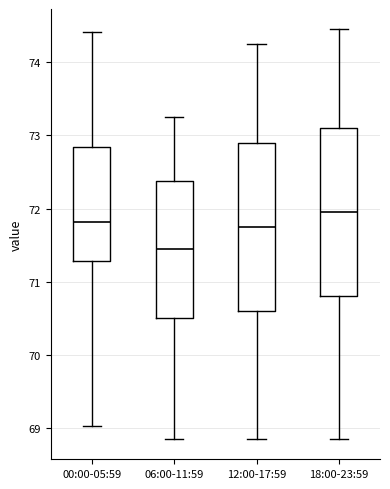

Reading left to right, transcribe this box plot: for each box, give where its median line is, the range the box spans, and where its two whiskers end, as read against the y-axis. The values are not printed on the chart, so give them approximately, as read against the axis.

00:00-05:59: median 71.8, box 71.3 to 72.8, whiskers 69.0 to 74.4
06:00-11:59: median 71.5, box 70.5 to 72.4, whiskers 68.9 to 73.3
12:00-17:59: median 71.8, box 70.6 to 72.9, whiskers 68.9 to 74.3
18:00-23:59: median 72.0, box 70.8 to 73.1, whiskers 68.9 to 74.5